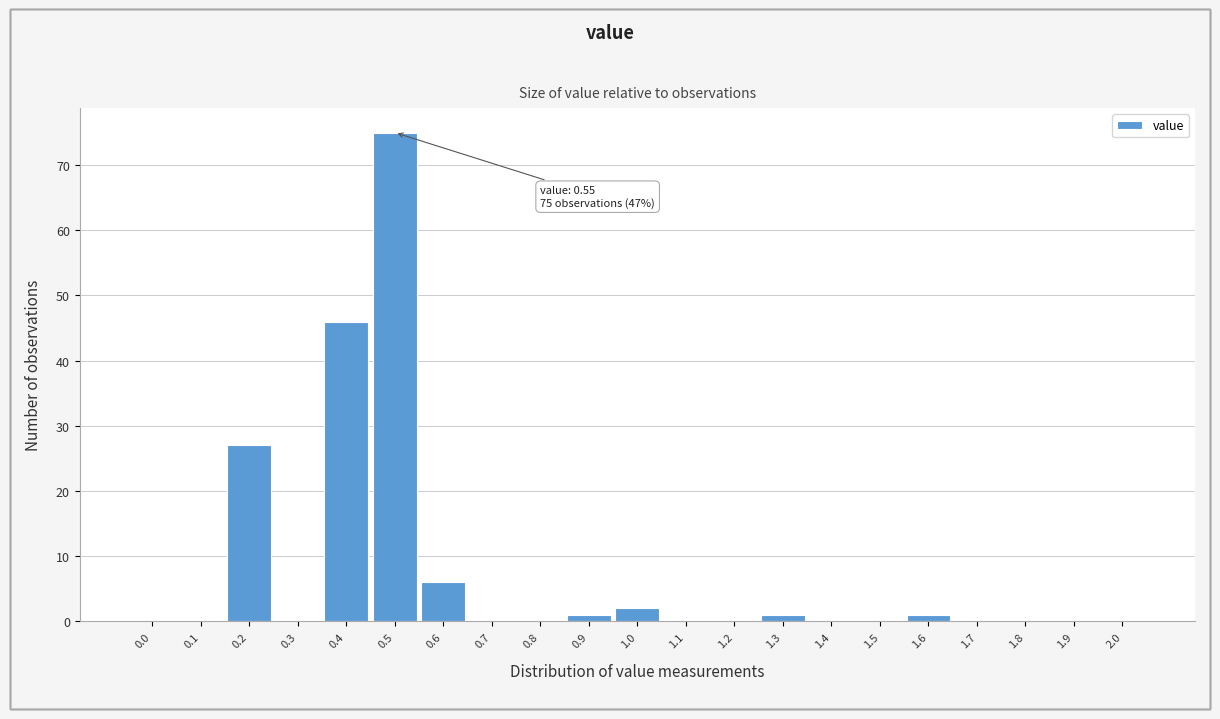

Reading right to left, extract all data points from this chart.

2.0=0	1.9=0	1.8=0	1.7=0	1.6=1	1.5=0	1.4=0	1.3=1	1.2=0	1.1=0	1.0=2	0.9=1	0.8=0	0.7=0	0.6=6	0.5=75	0.4=46	0.3=0	0.2=27	0.1=0	0.0=0